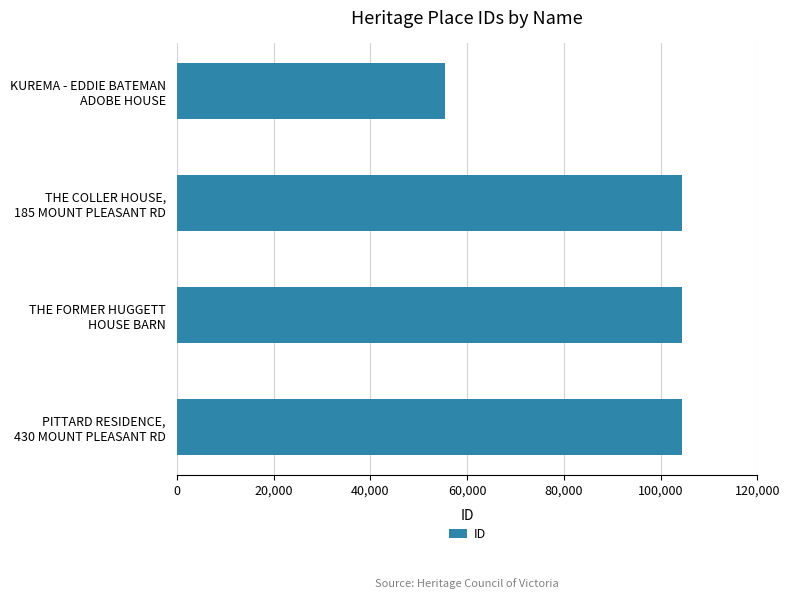

How many distinct data groups are displayed?

1